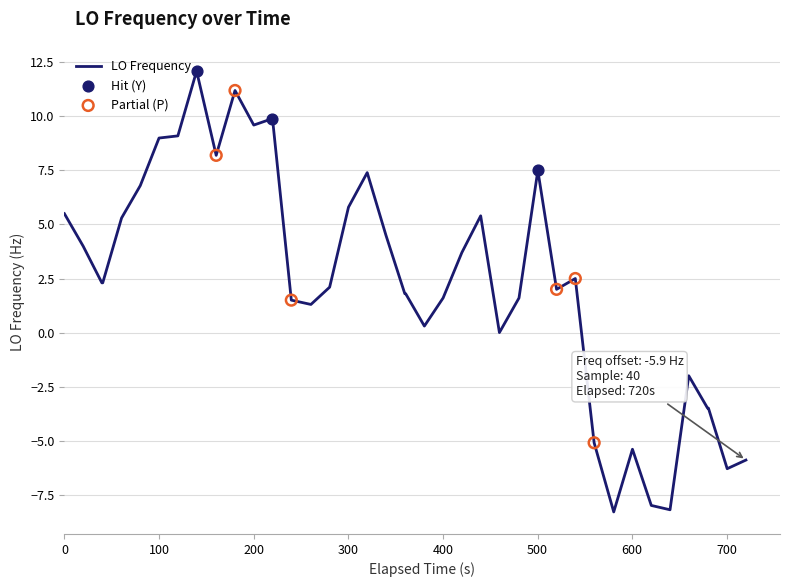

What is the difference between the maximum and minimum values?

20.4